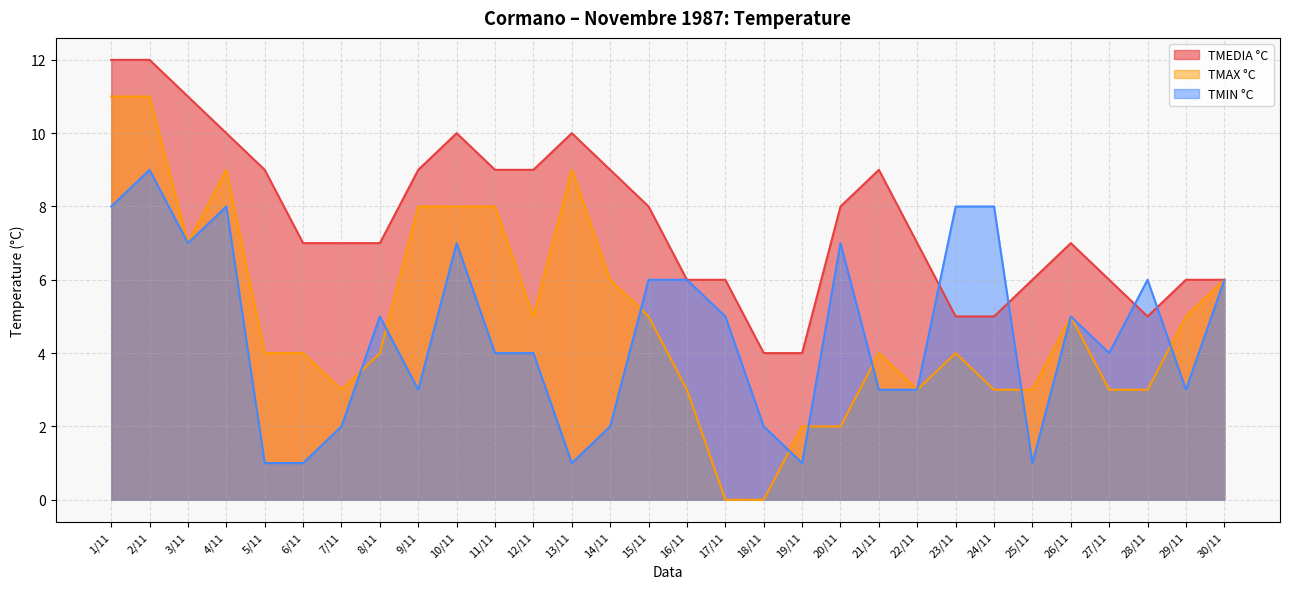

Which has a higher value, 14/11 or 8/11?

14/11